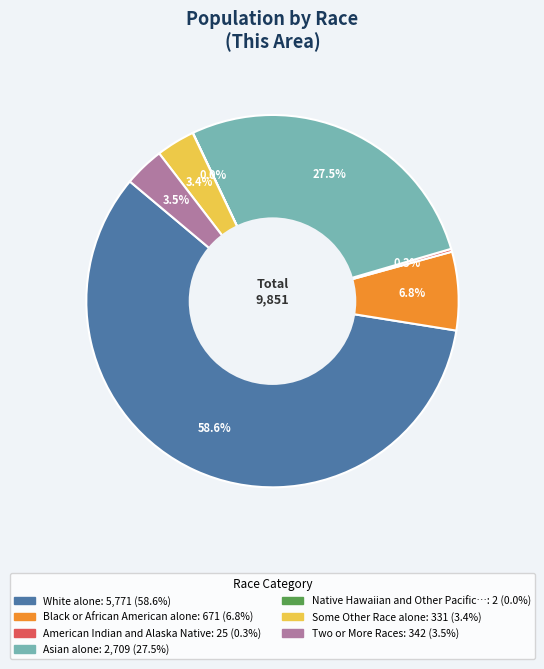

Is there any slice that represents more than half of the pie?

Yes